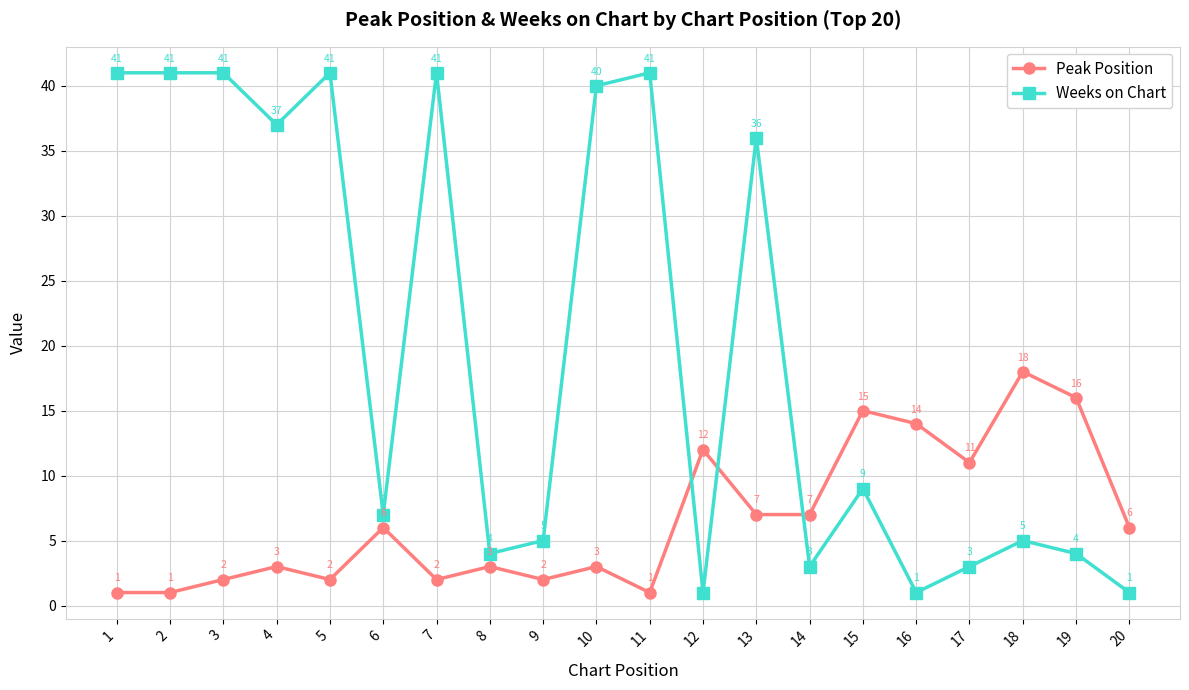

Count the number of categories in the chart.

20